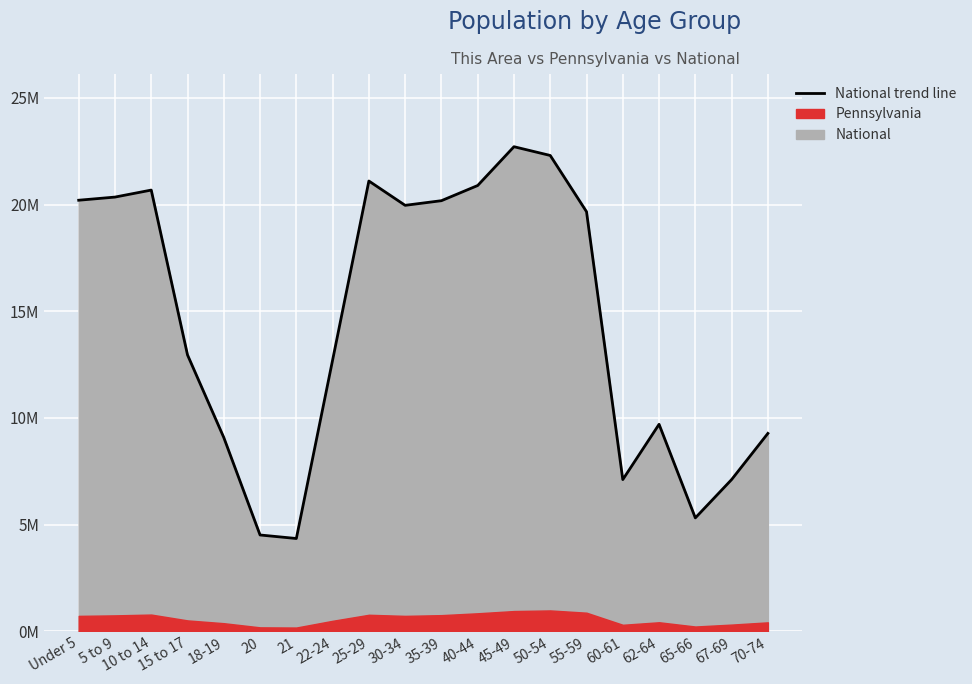

Between 25-29 and Under 5, which is larger?

25-29